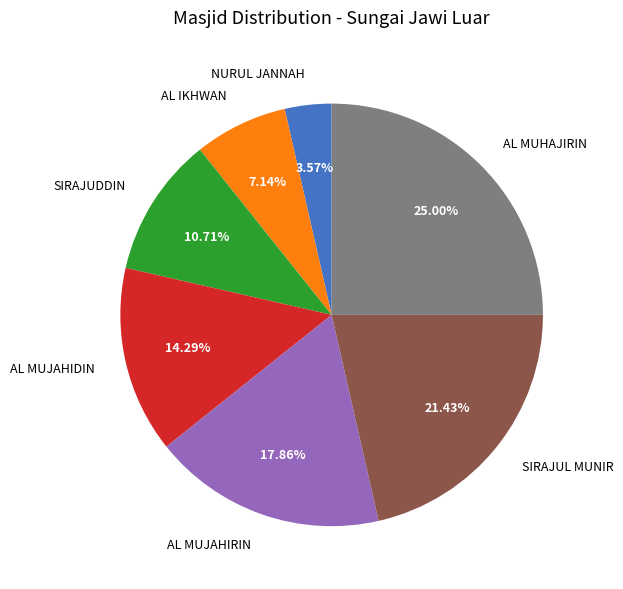

The AL IKHWAN slice represents 7% of the pie. True or false?

True